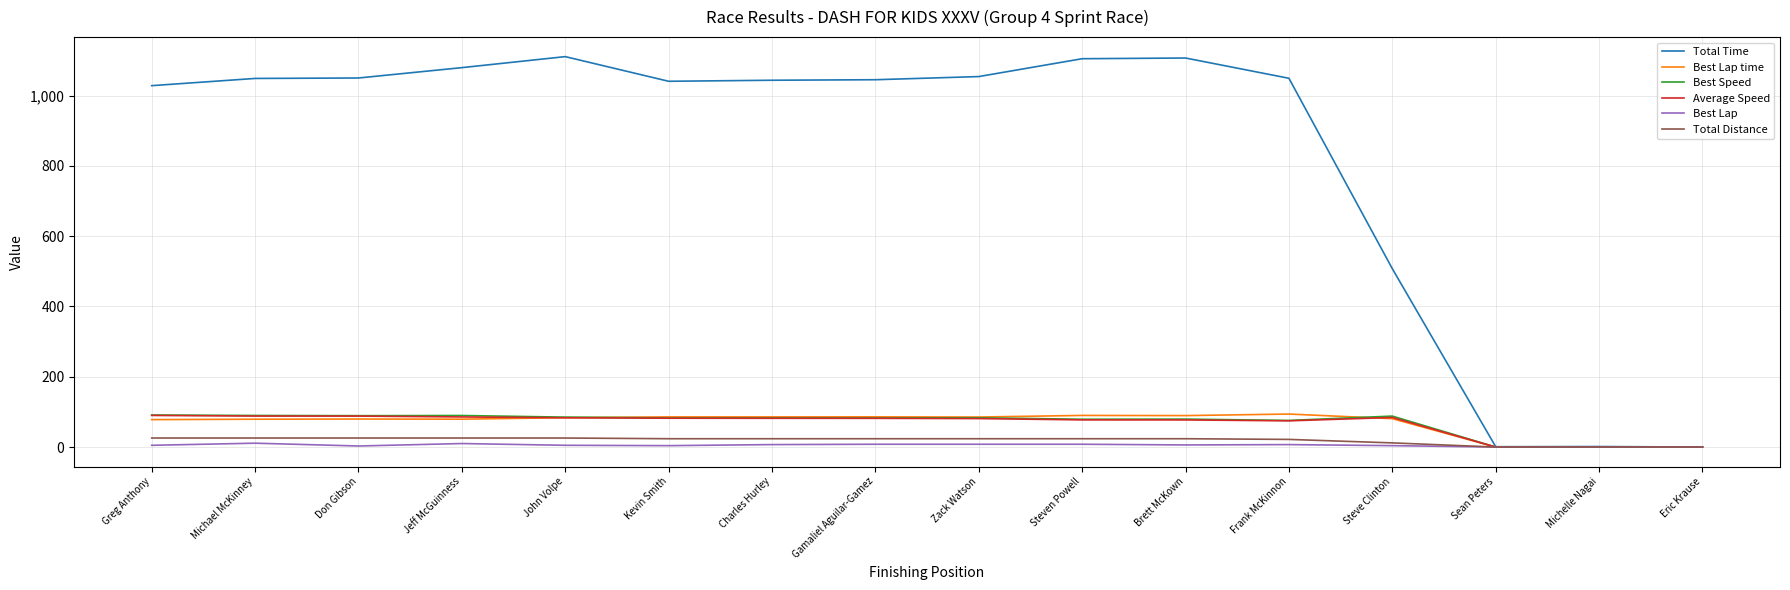

The Total Time series shows 1778.0 at Don Gibson. True or false?

False